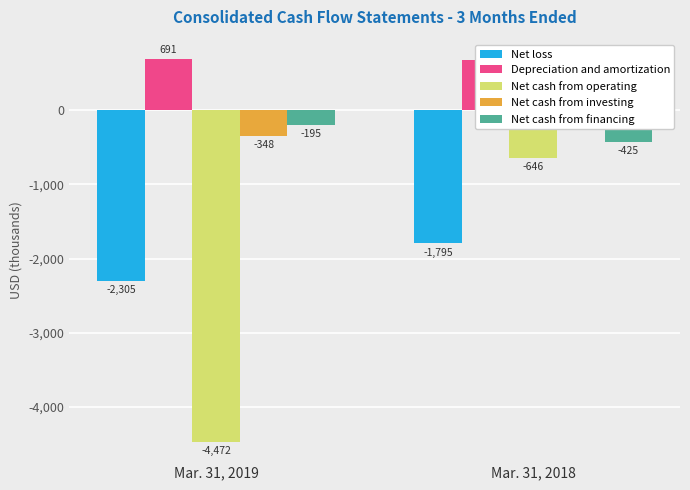

What is the average value of the Net loss series?

-2050